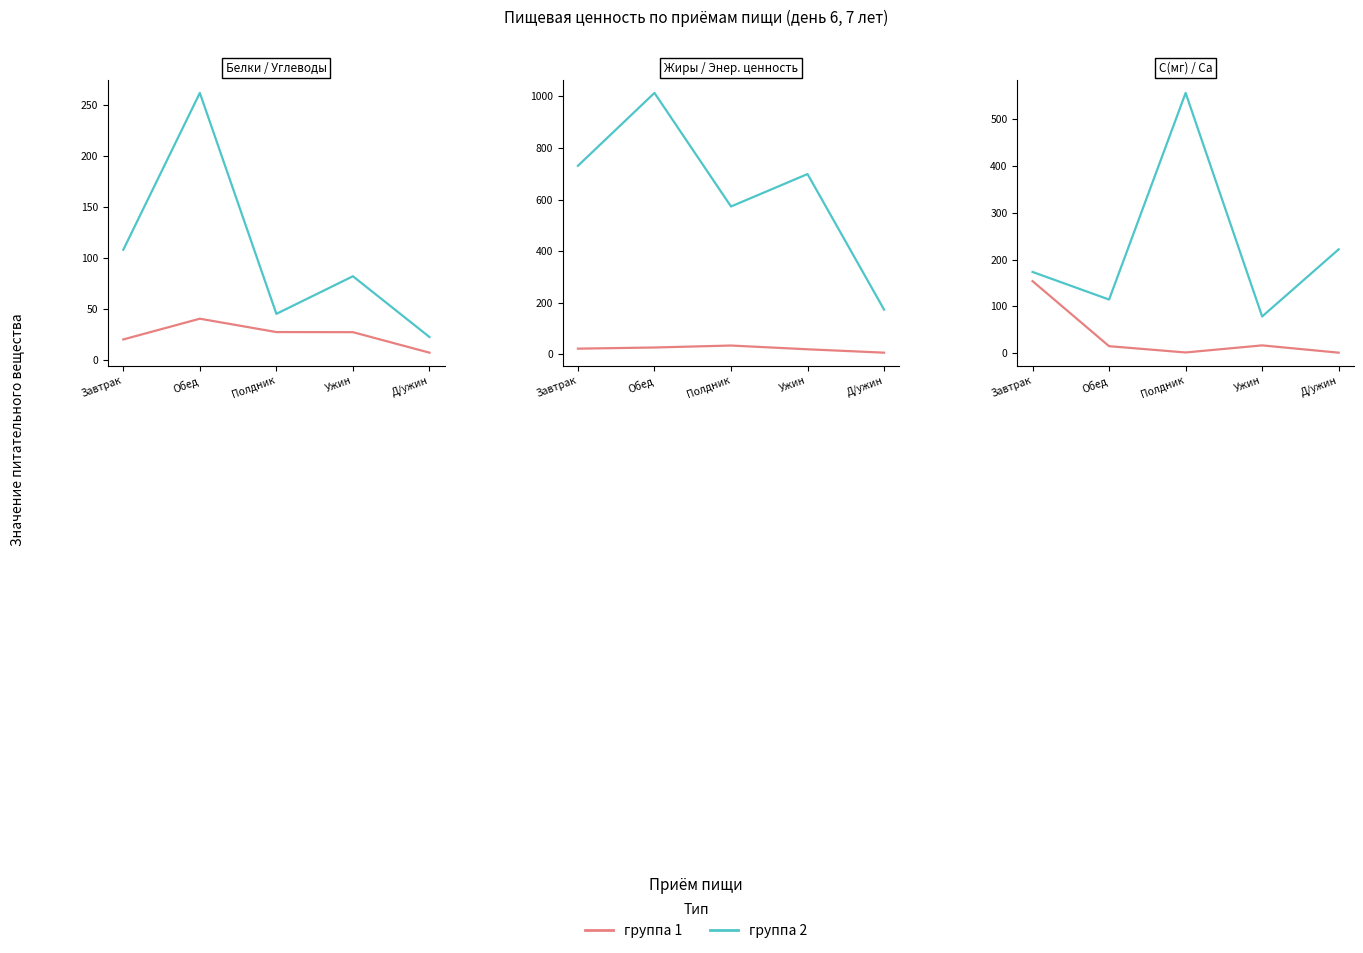

True or false: группа 1 and группа 2 intersect in this chart.

False